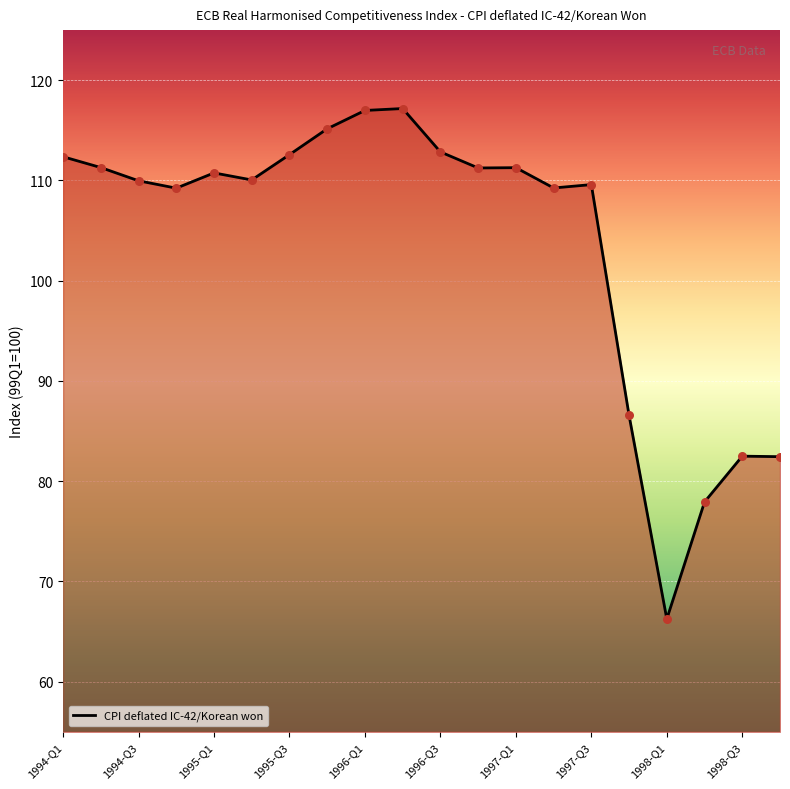

What is the maximum value shown in the chart?

117.2